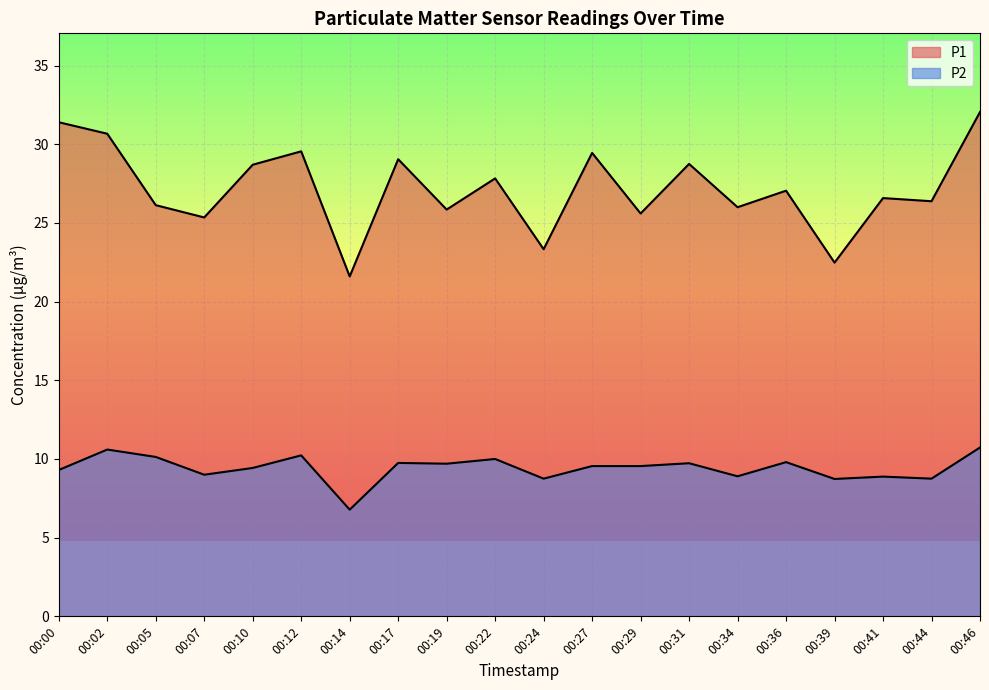

True or false: P2 and P1 cross at least once.

False